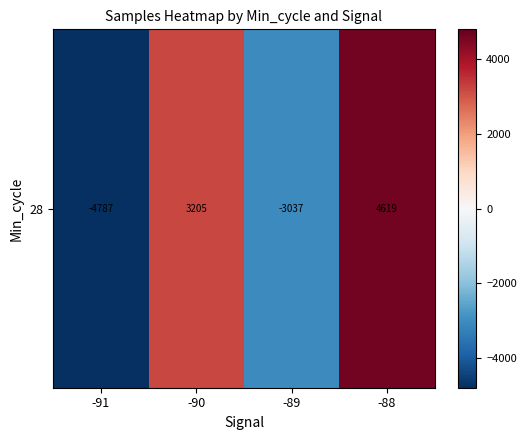

Between -88 and -91, which is larger?

-88